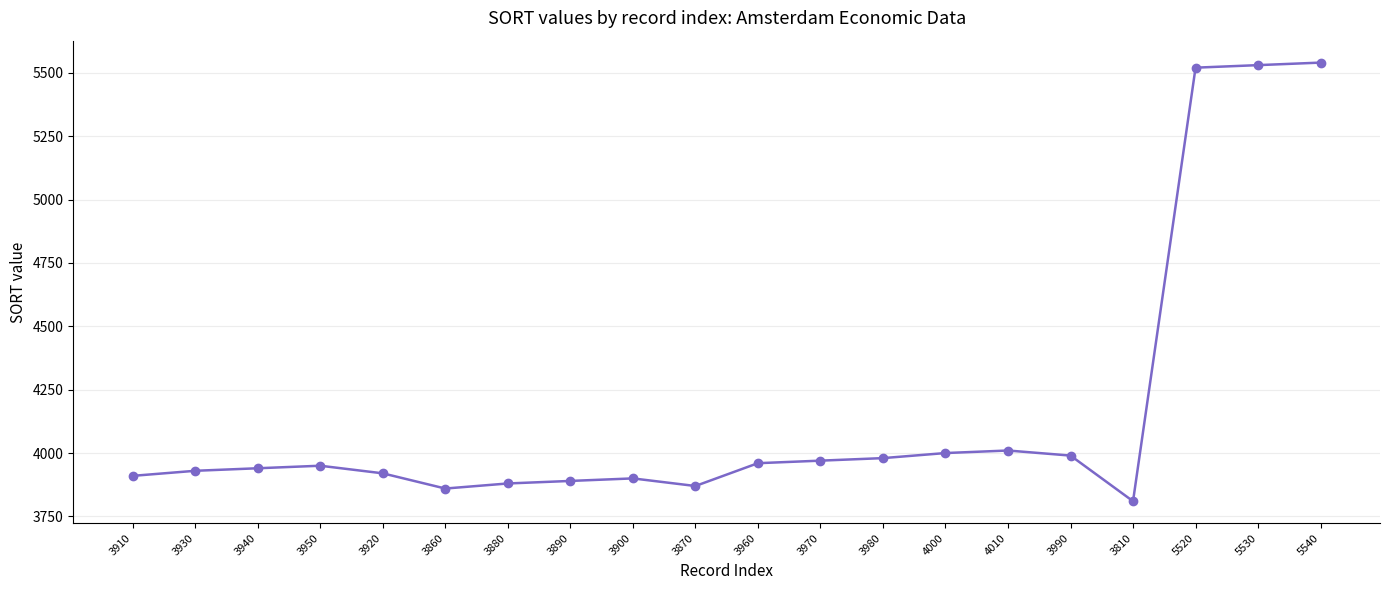

The value at 3970 is 1679. True or false?

False